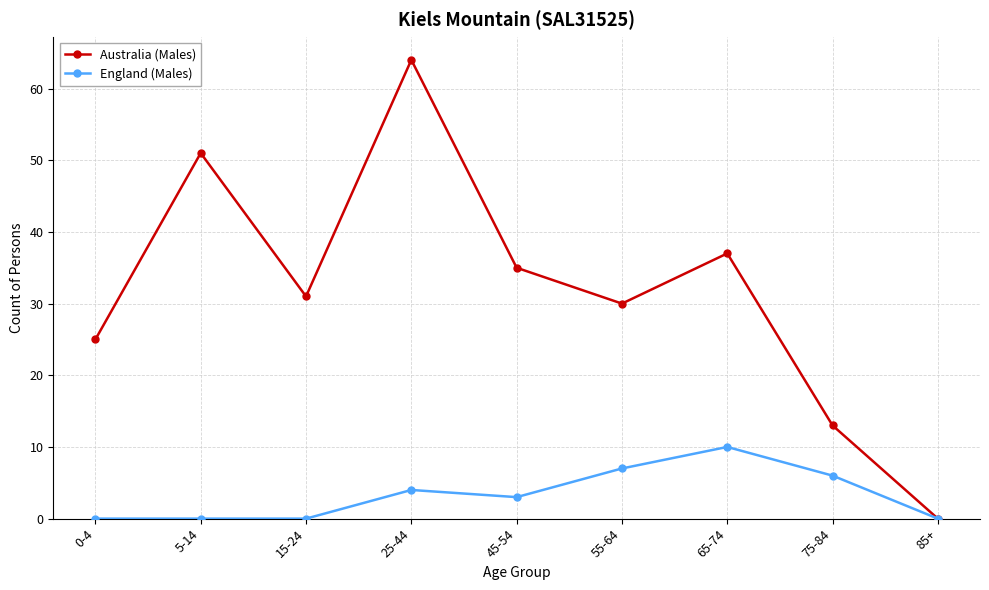

How many values in Australia (Males) are above zero?

8